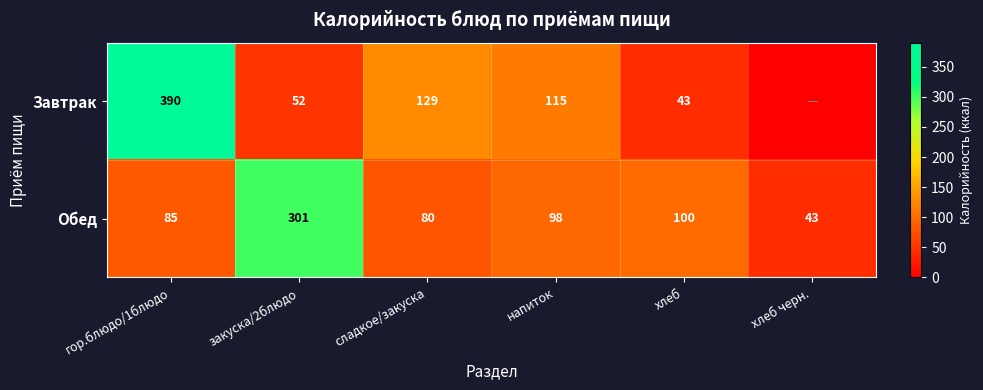

The Обед series shows 78.9 at закуска/2блюдо. True or false?

False